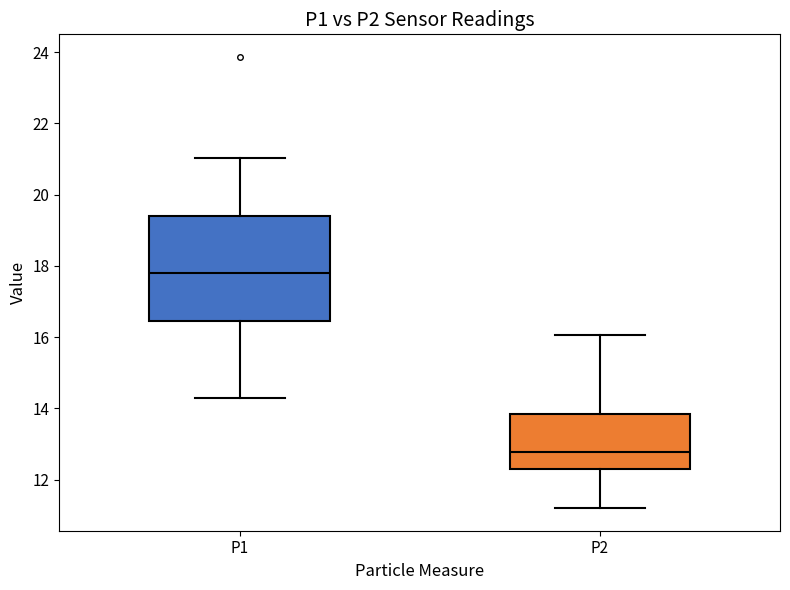

Where does the lower whisker of the box for P1 end on the y-axis? The values are not printed on the chart, so give them approximately, as read against the axis.

14.4